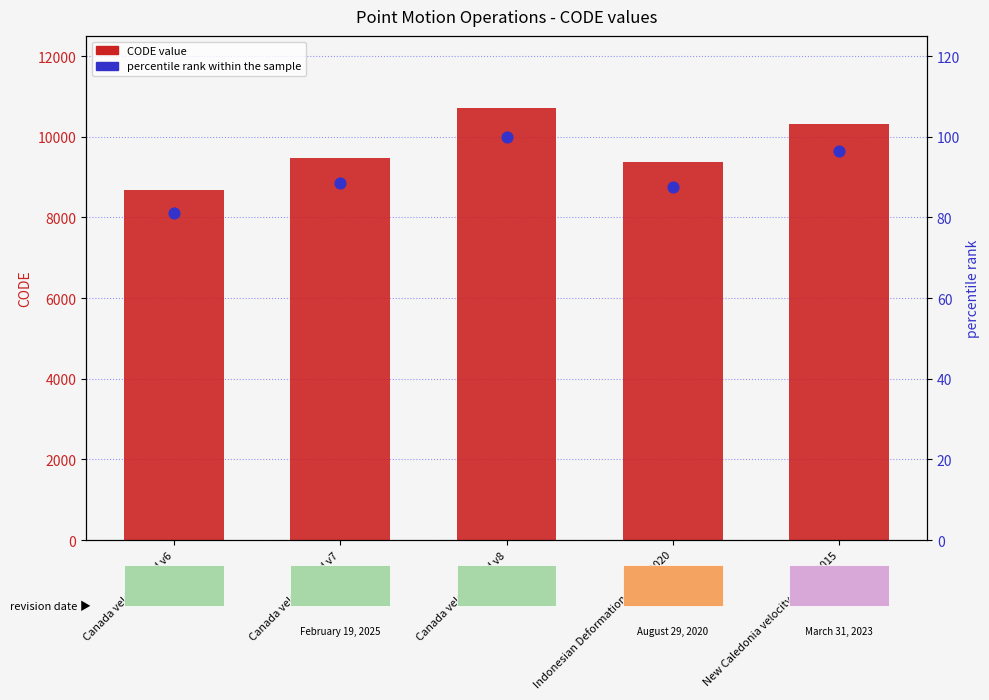

What are all the series names shown in the legend?

CODE (value), percentile rank within the sample